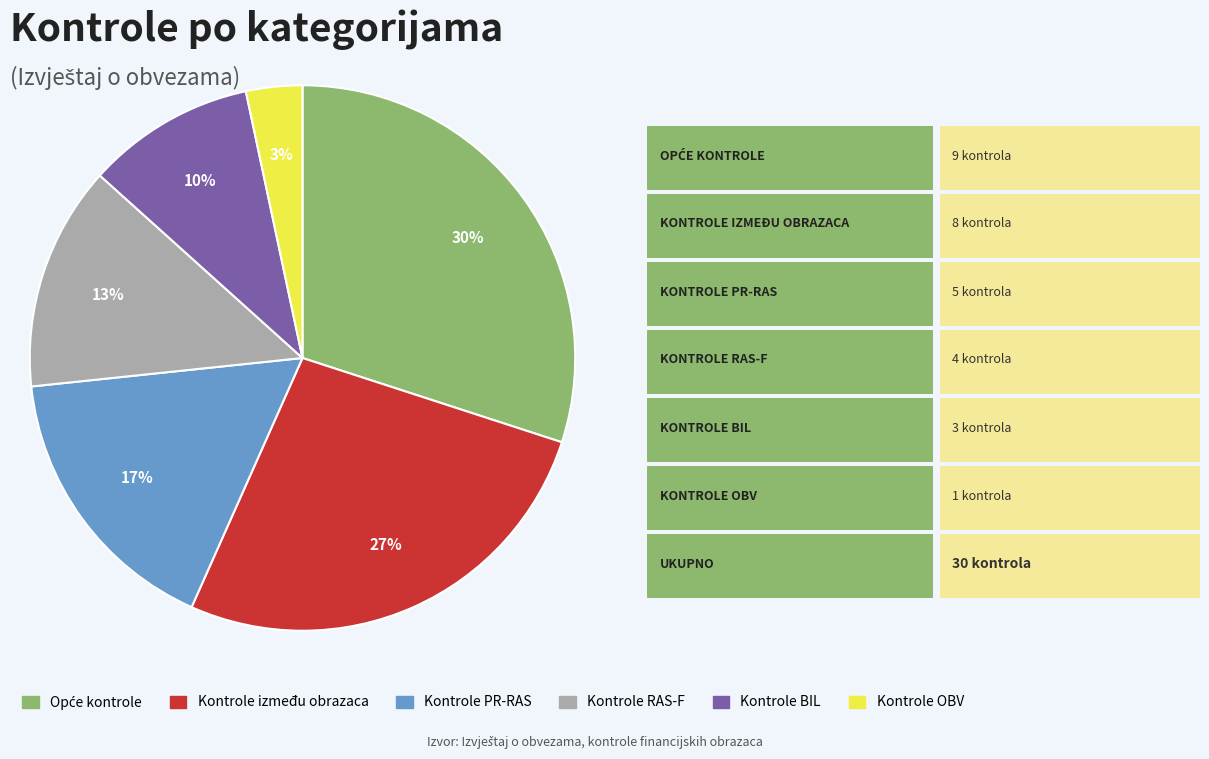

The Kontrole PR-RAS slice represents 5% of the pie. True or false?

False